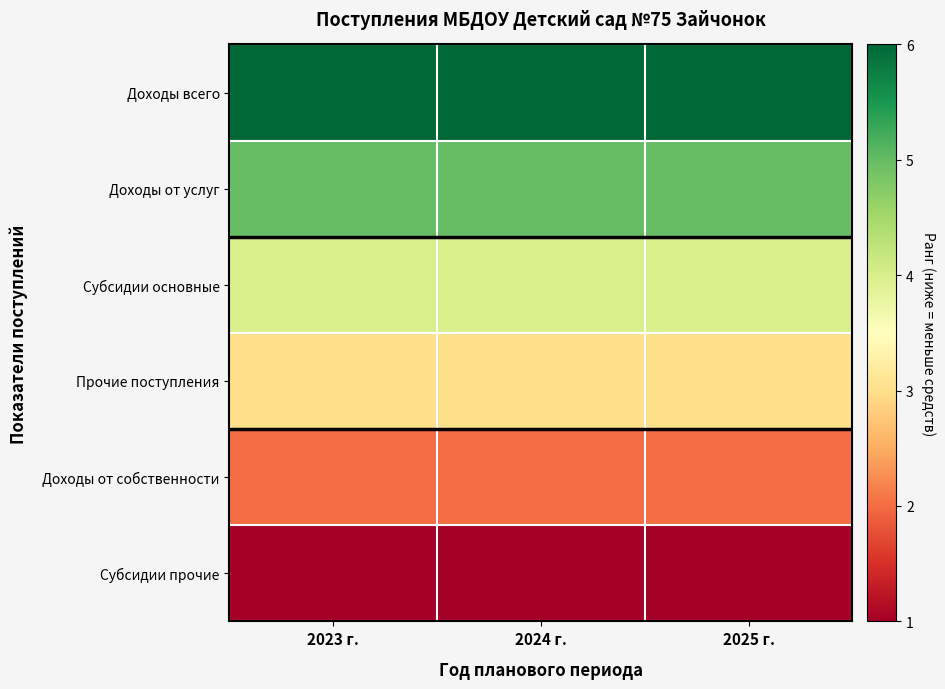

Reading left to right, list all the values displayed in this chart.

Доходы всего: 2023 г.=6	2024 г.=6	2025 г.=6
Доходы от услуг: 2023 г.=5	2024 г.=5	2025 г.=5
Субсидии основные: 2023 г.=4	2024 г.=4	2025 г.=4
Прочие поступления: 2023 г.=3	2024 г.=3	2025 г.=3
Доходы от собственности: 2023 г.=2	2024 г.=2	2025 г.=2
Субсидии прочие: 2023 г.=1	2024 г.=1	2025 г.=1